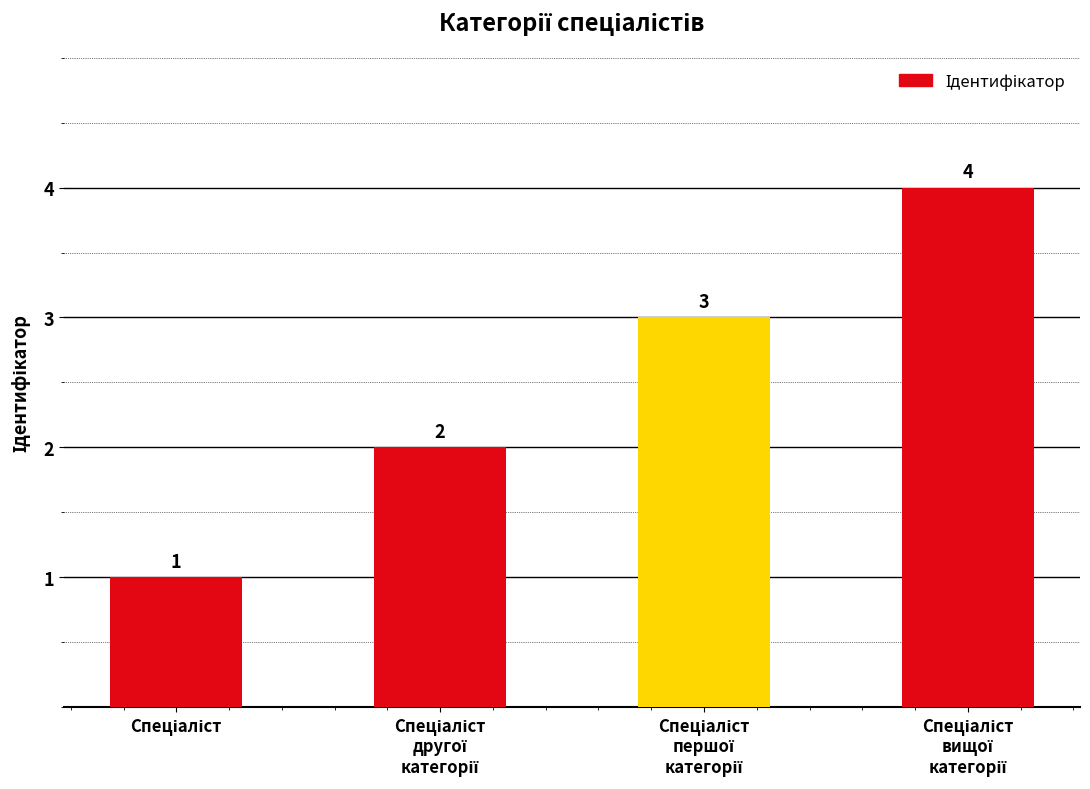

Count the values in the range 2 to 4.

3